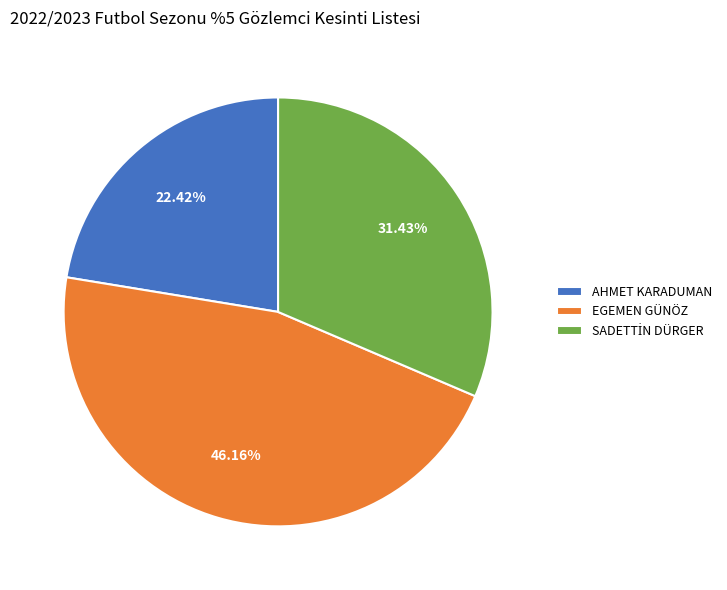

Does AHMET KARADUMAN represent more than half of the total?

No